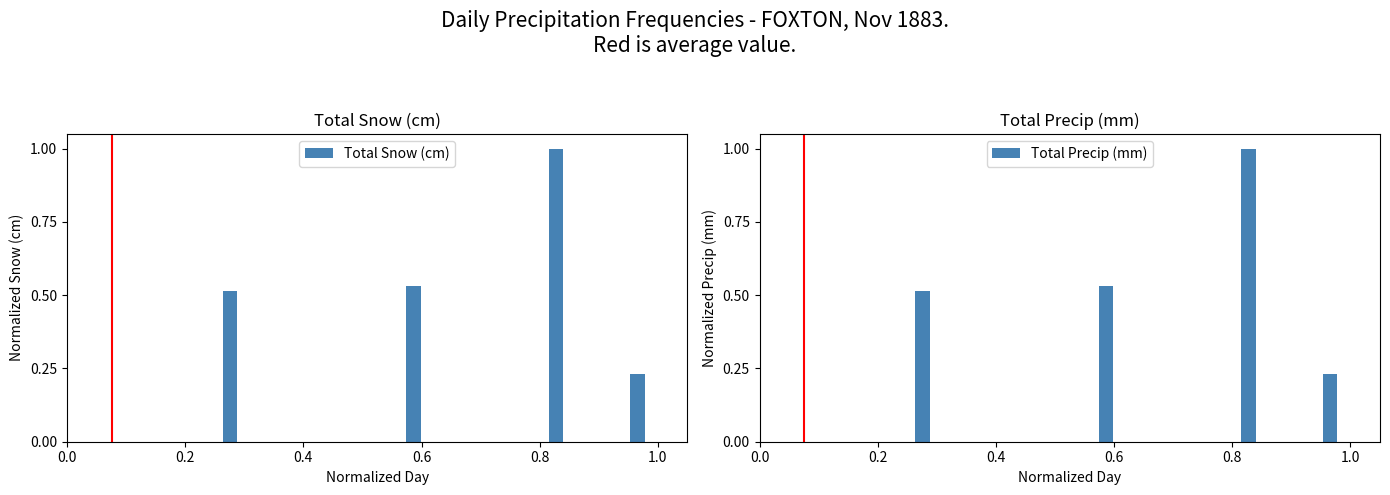

Reading left to right, extract all data points from this chart.

Total Snow (cm): 0.0	0.0	0.0	0.0	0.0	0.0	0.0	0.0	0.5	0.0	0.0	0.0	0.0	0.0	0.0	0.0	0.0	0.5	0.0	0.0	0.0	0.0	0.0	0.0	1.0	0.0	0.0	0.0	0.2	0.0
Total Precip (mm): 0.0	0.0	0.0	0.0	0.0	0.0	0.0	0.0	0.5	0.0	0.0	0.0	0.0	0.0	0.0	0.0	0.0	0.5	0.0	0.0	0.0	0.0	0.0	0.0	1.0	0.0	0.0	0.0	0.2	0.0